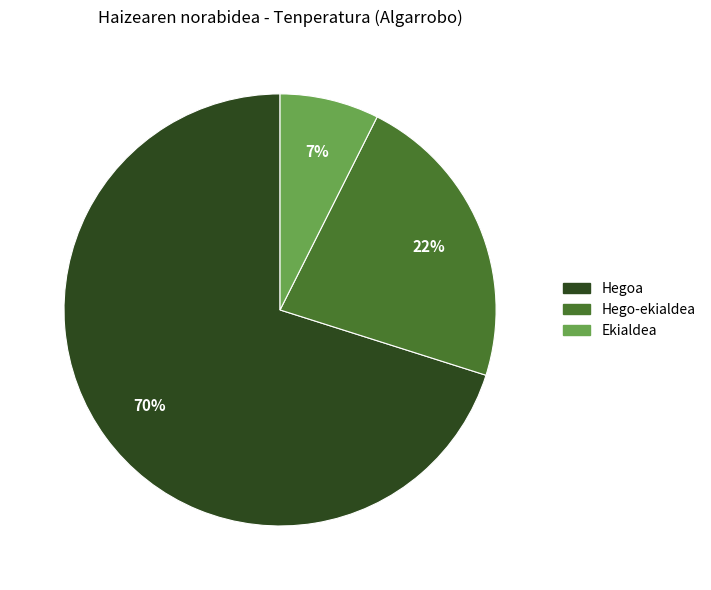

Does any single category account for the majority?

Yes